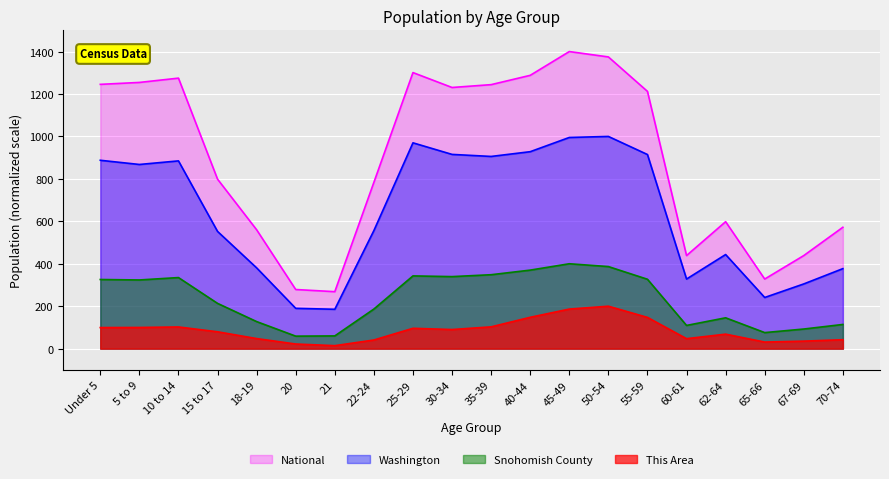

Where is This Area nearest to the value 107?

35-39